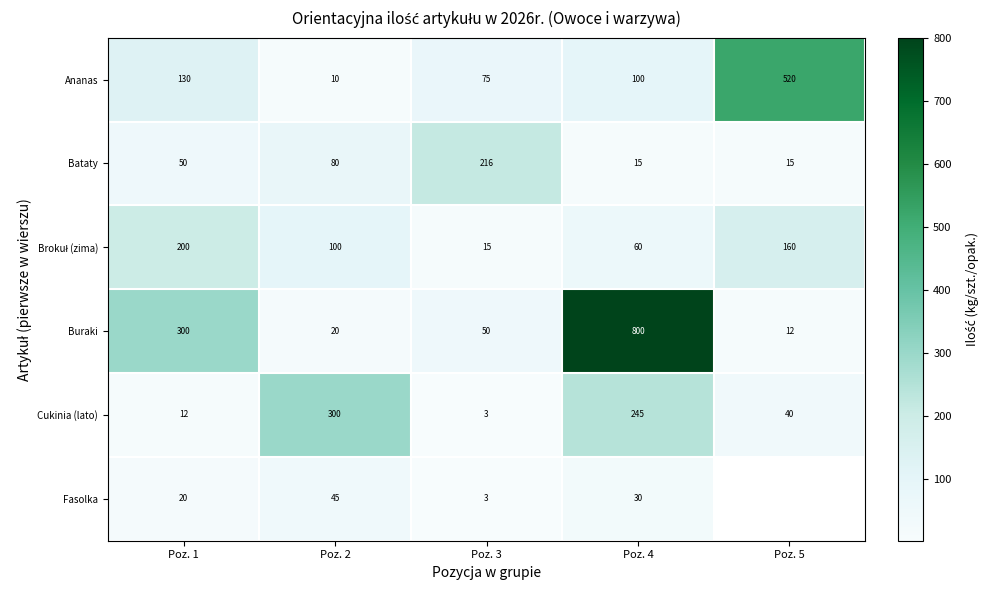

List the labels in order of Ananas value, largest first.

Poz. 5, Poz. 1, Poz. 4, Poz. 3, Poz. 2